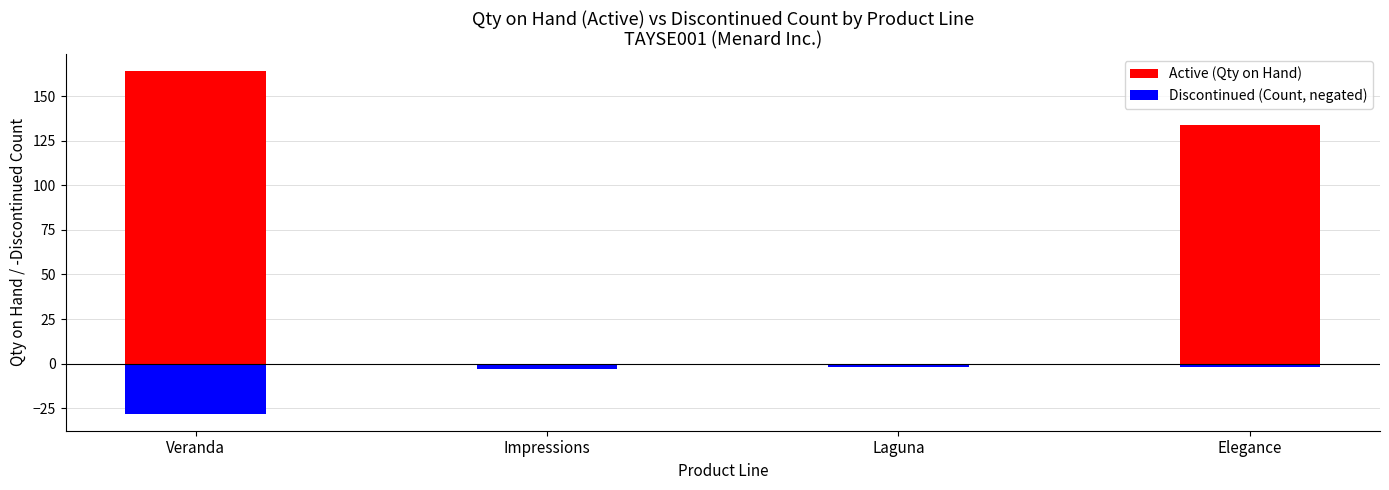

What is the label of the 4th bar from the right?

Veranda